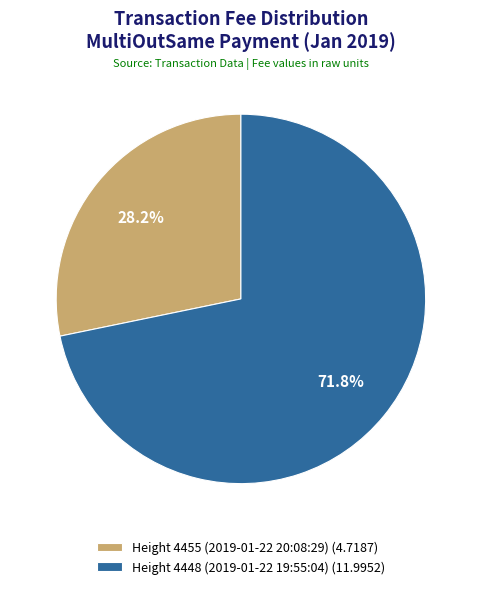

What percentage is the Height 4455 (2019-01-22 20:08:29) slice, to the nearest percent?

28%